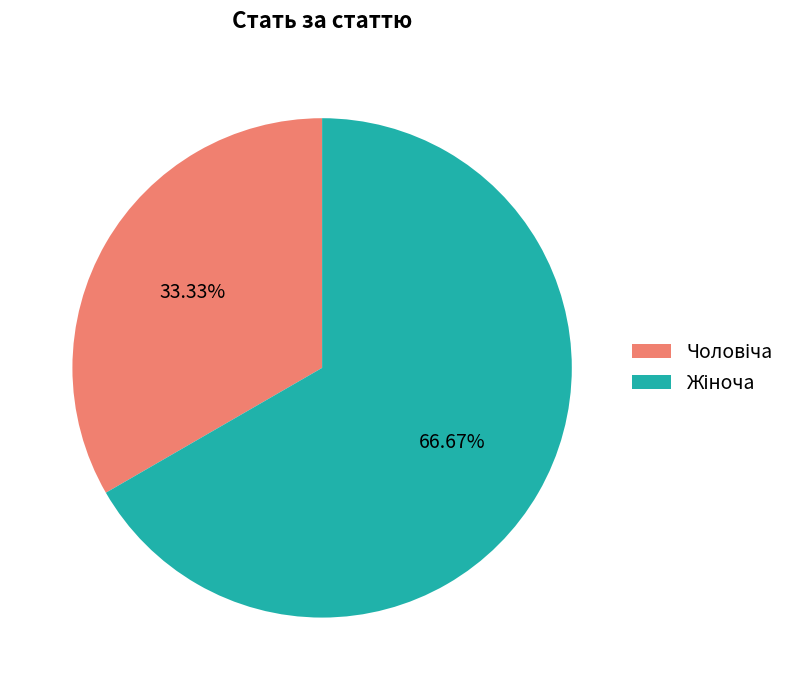

Does any single category account for the majority?

Yes